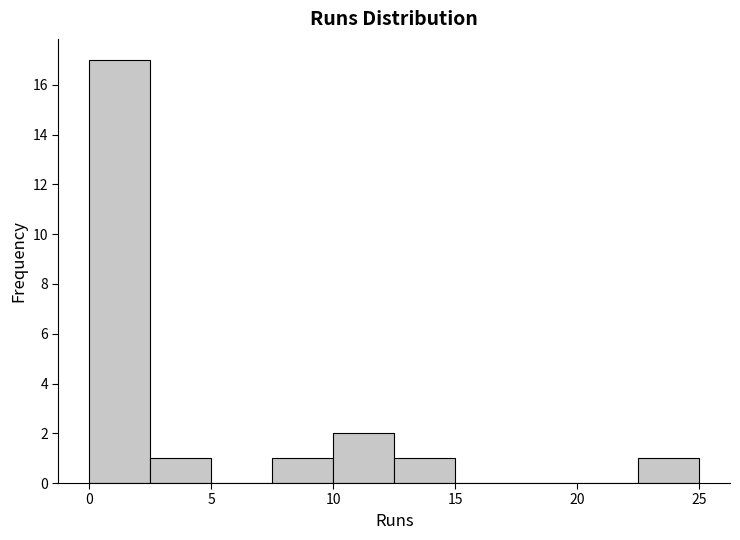

Reading left to right, transcribe this chart: for each bar, give the range it covers on the x-axis and its height. The values are not printed on the chart, so give them approximately, as read against the axis.

0.0 to 2.5: 17
2.5 to 5.0: 1
5.0 to 7.5: 0
7.5 to 10.0: 1
10.0 to 12.5: 2
12.5 to 15.0: 1
15.0 to 17.5: 0
17.5 to 20.0: 0
20.0 to 22.5: 0
22.5 to 25.0: 1